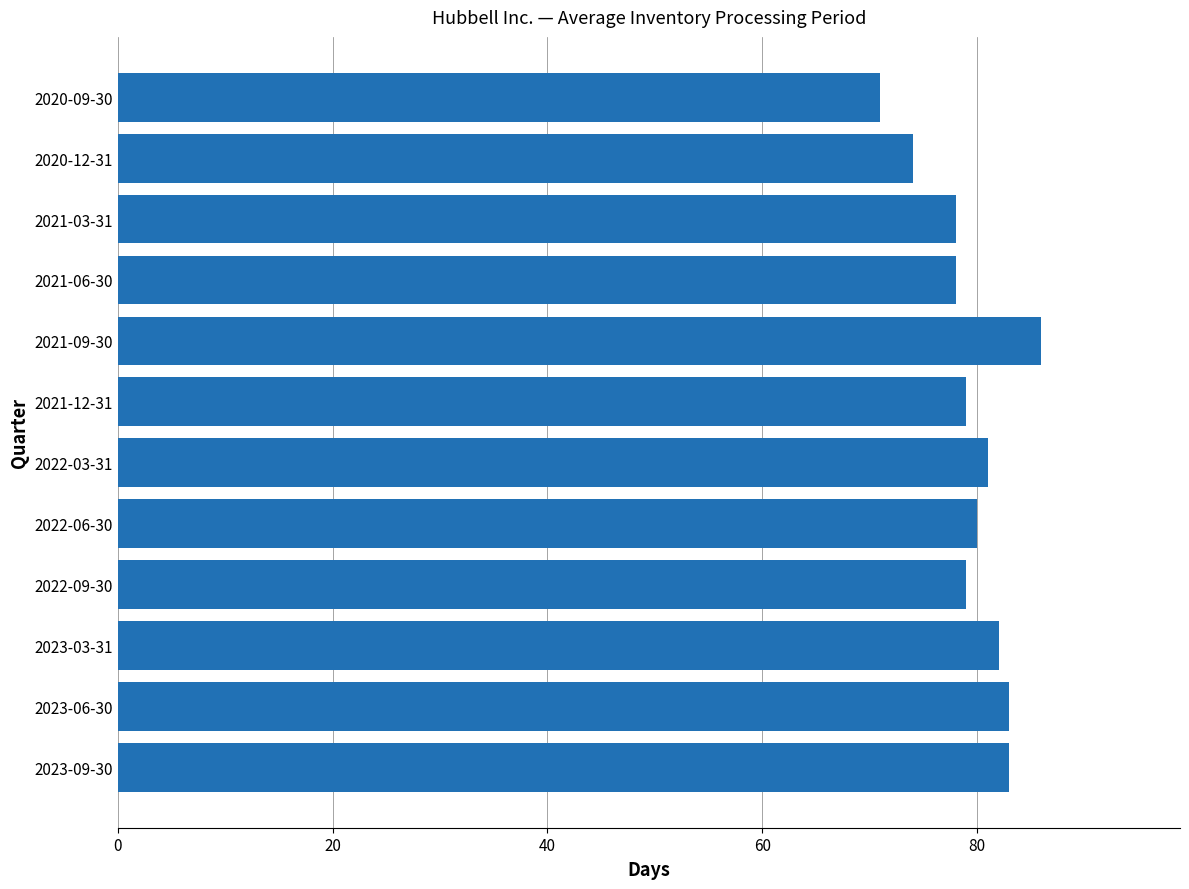

What is the sum of all values?

954